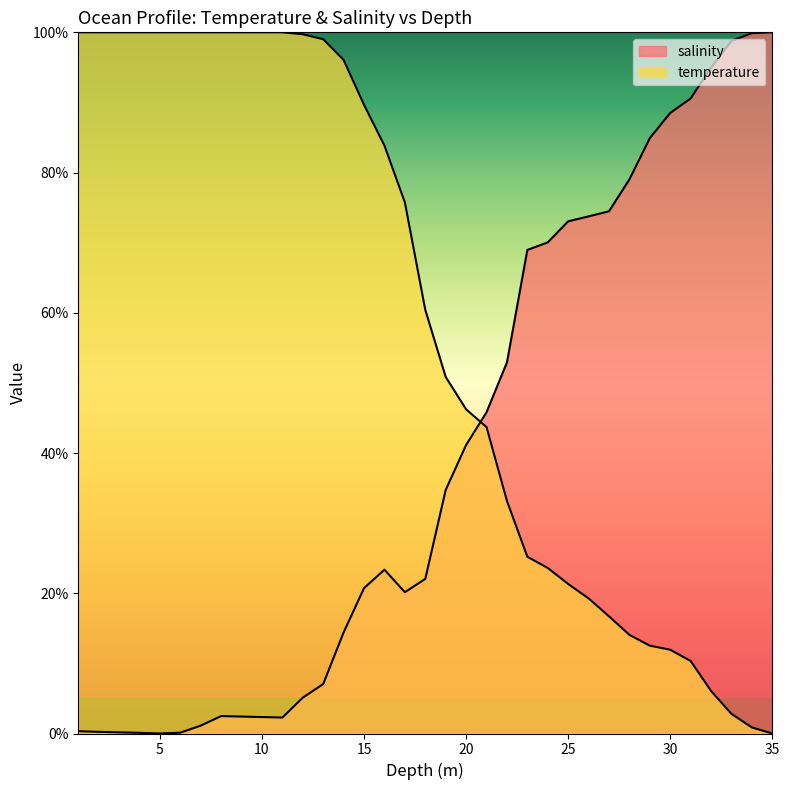

What are all the series names shown in the legend?

salinity, temperature